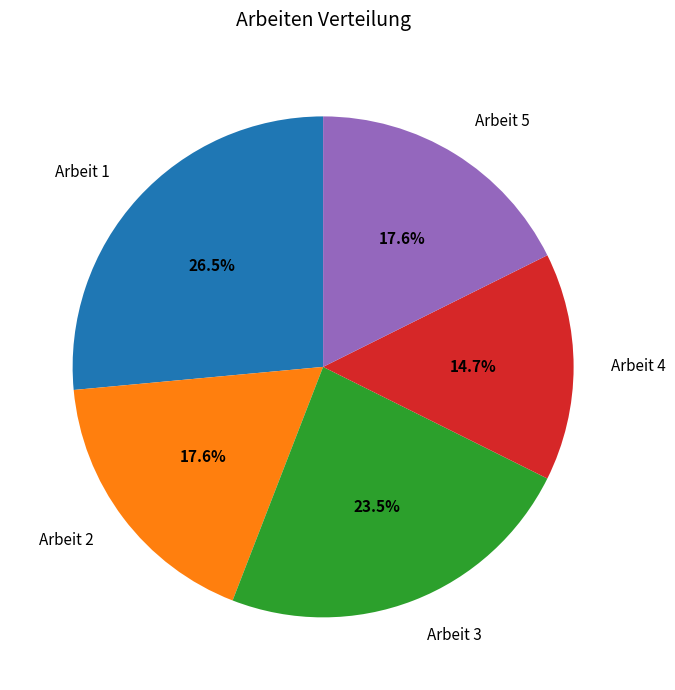

How much of the chart is everything except Arbeit 4?

85.3%